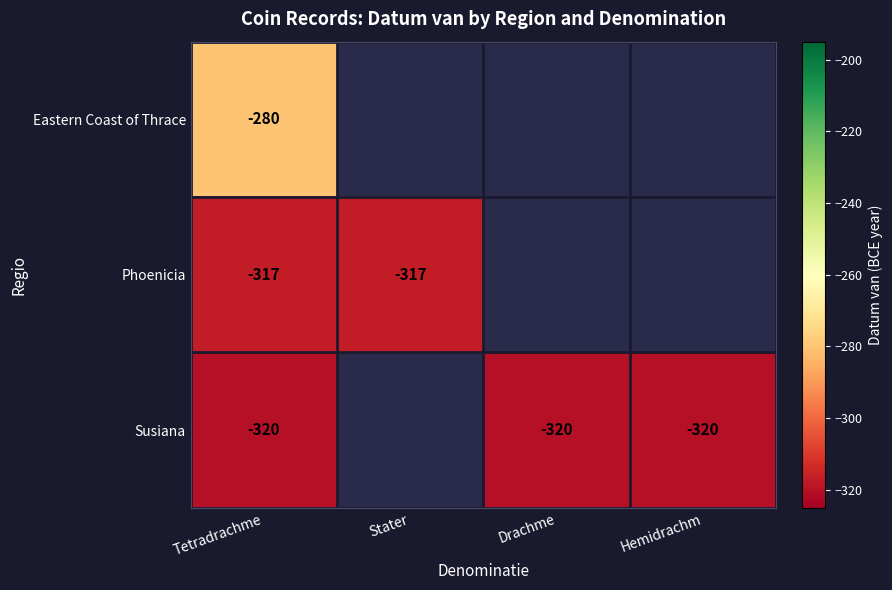

Is the value of Susiana at Hemidrachm greater than the value of Phoenicia at Stater?

No